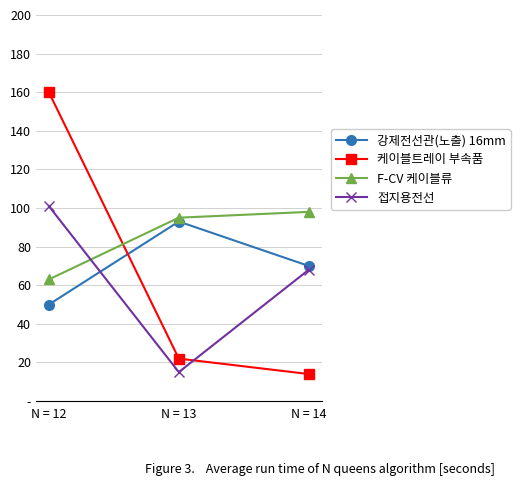

Count the 강제전선관(노출) 16mm values in the range 50 to 93.

3